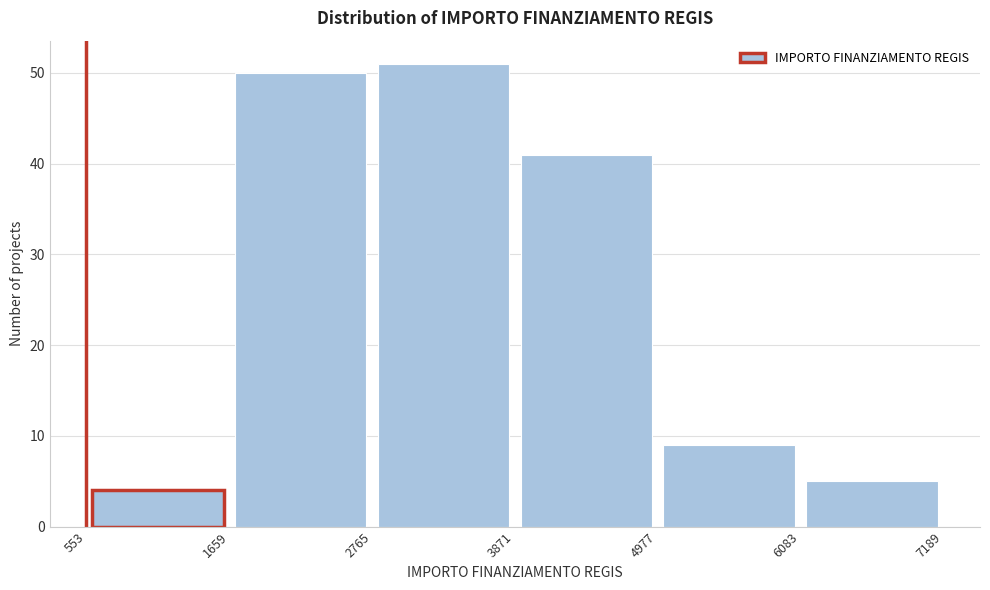

Over which range of the x-axis is the bar tallest?

2765 to 3871